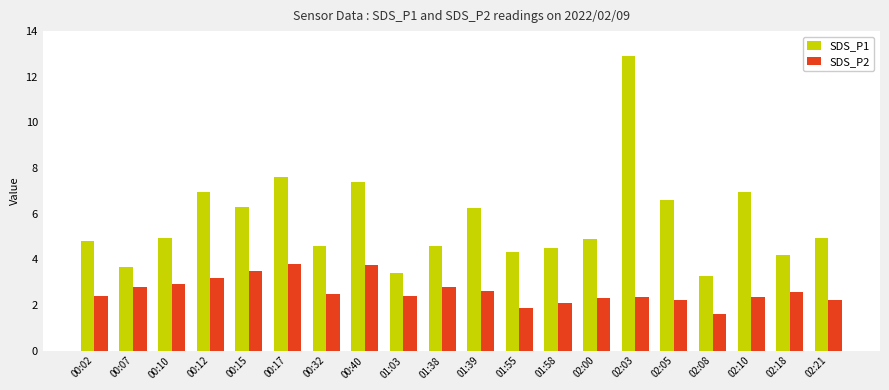

What is the difference between the SDS_P1 values at 02:03 and 00:40?

5.5